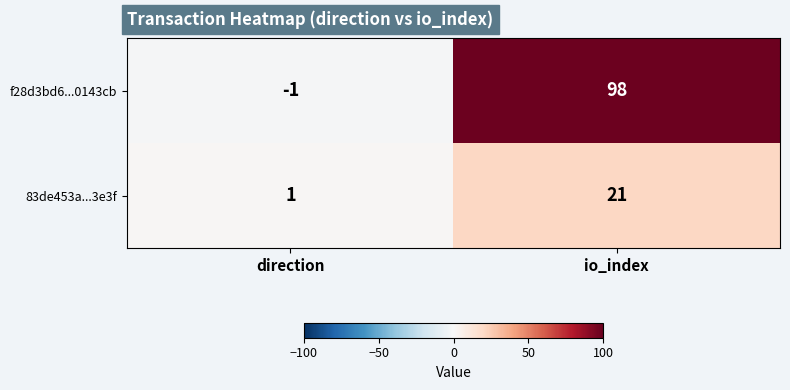

Which category has the highest value across all series?

io_index